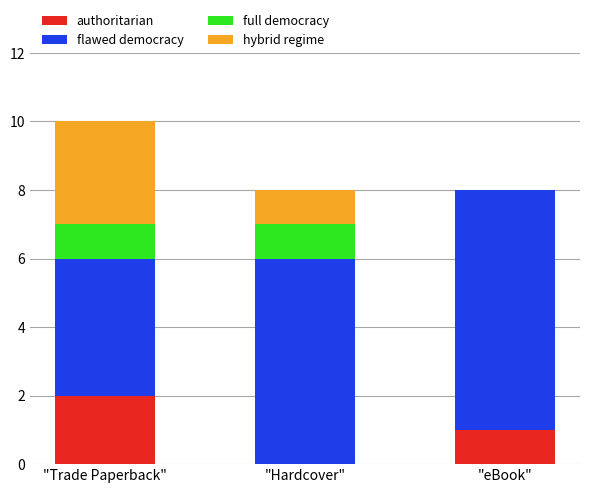

How many authoritarian values are between 0 and 2?

3